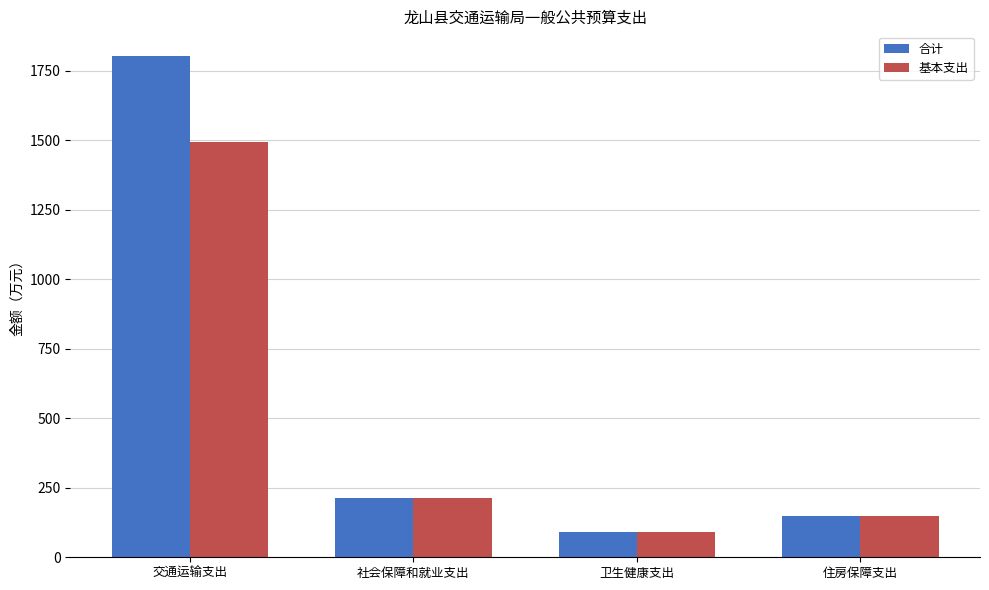

What is the sum of the 基本支出 values at 交通运输支出 and 卫生健康支出?

1585.7